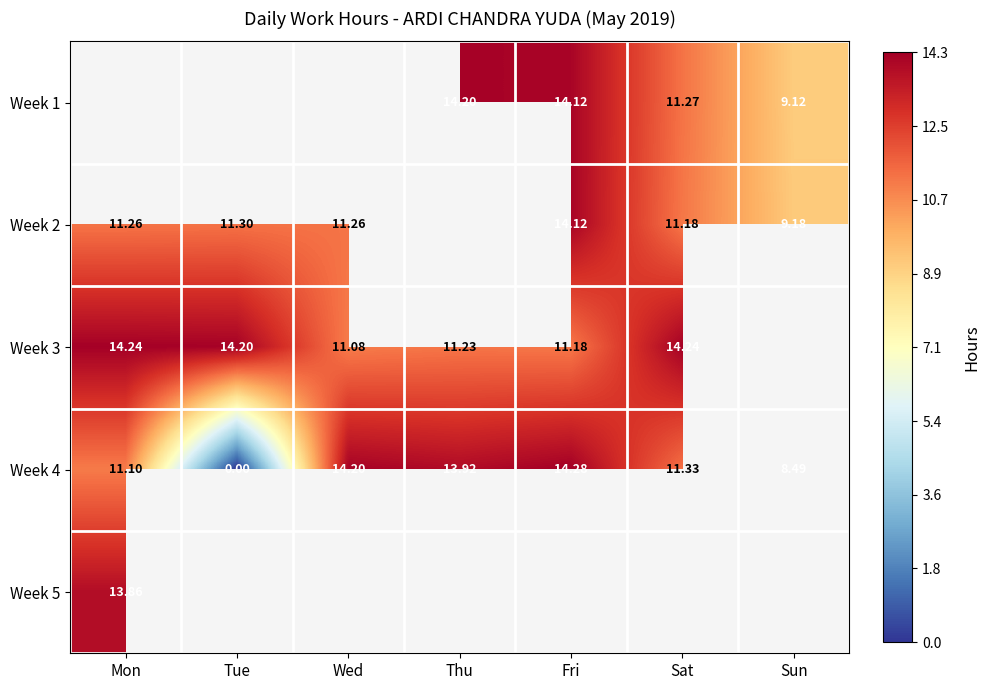

Is the value of Week 2 at Tue greater than the value of Week 1 at Fri?

No